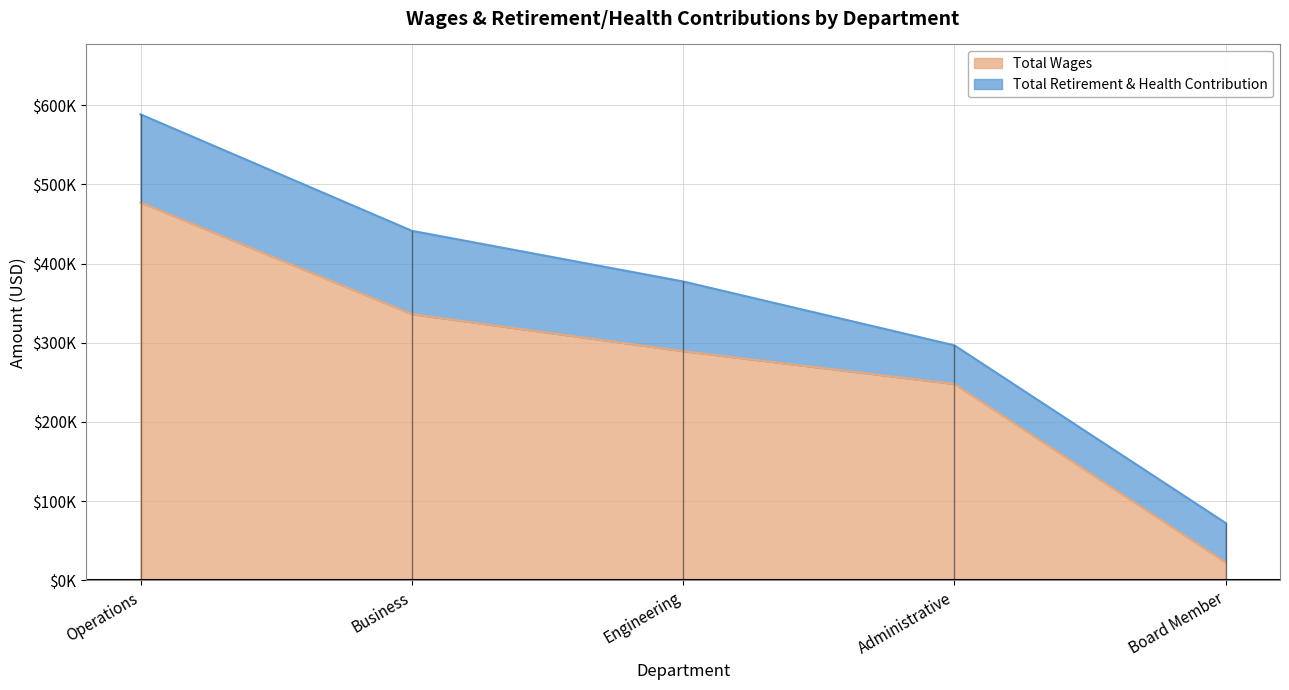

Approximately how many times larger is the value at Board Member compared to Administrative?

0.1